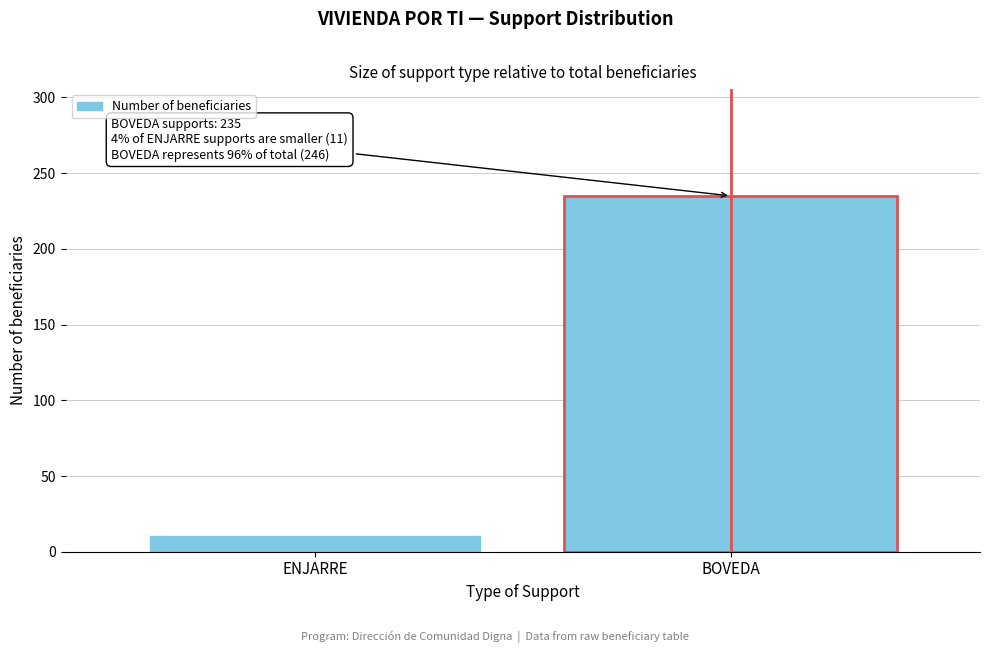

Reading left to right, extract all data points from this chart.

ENJARRE=11	BOVEDA=235